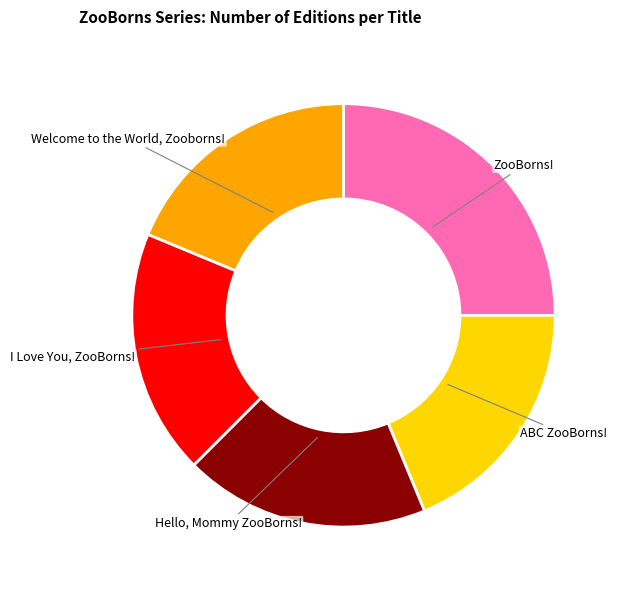

True or false: I Love You, ZooBorns! accounts for 7% of the total.

False